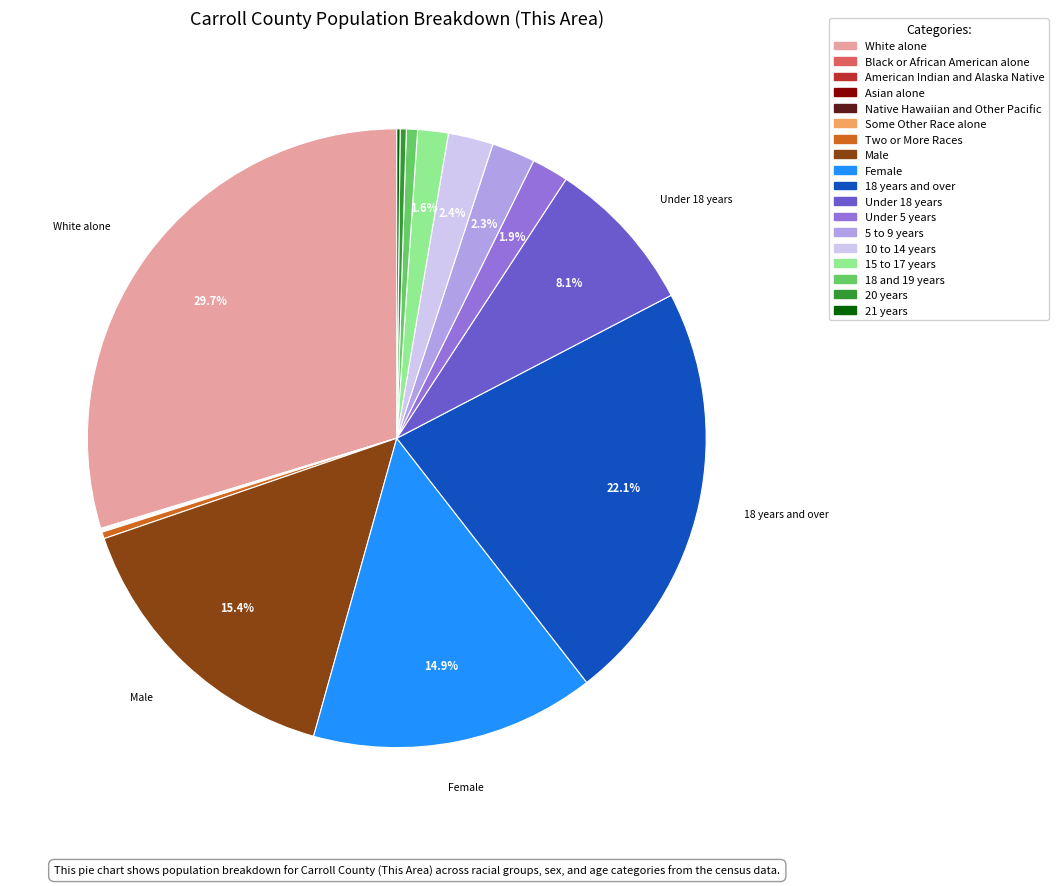

Does any single category account for the majority?

No